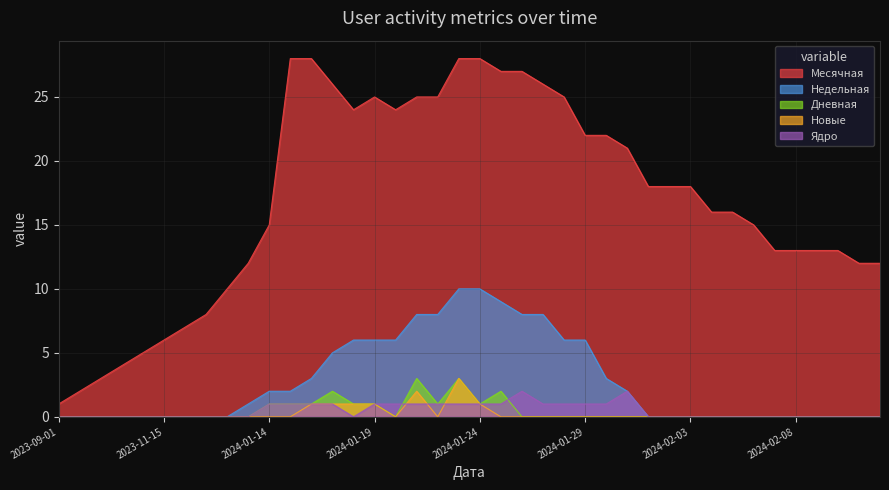

What is the total value across all series at 2024-02-05?

16